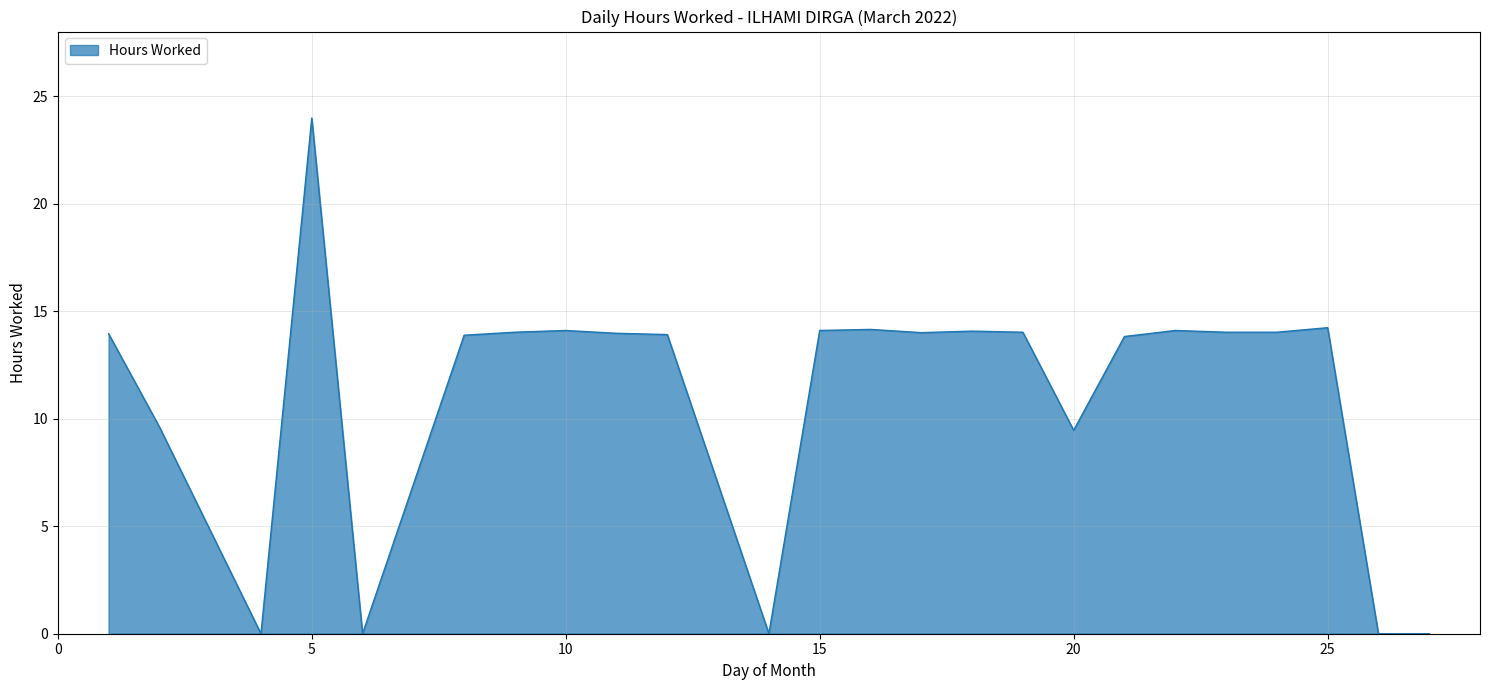

Does the chart display data point markers on the line(s)?

No